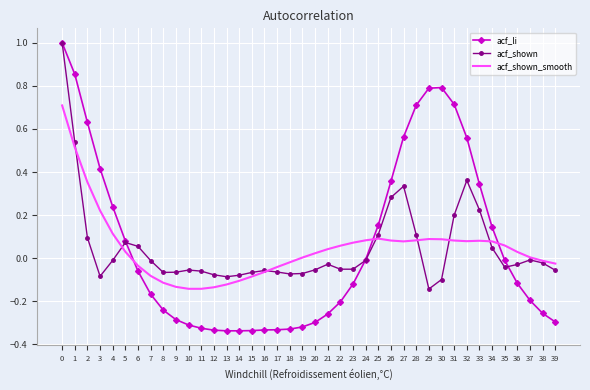

Which series has the widest spread of values?

acf_li